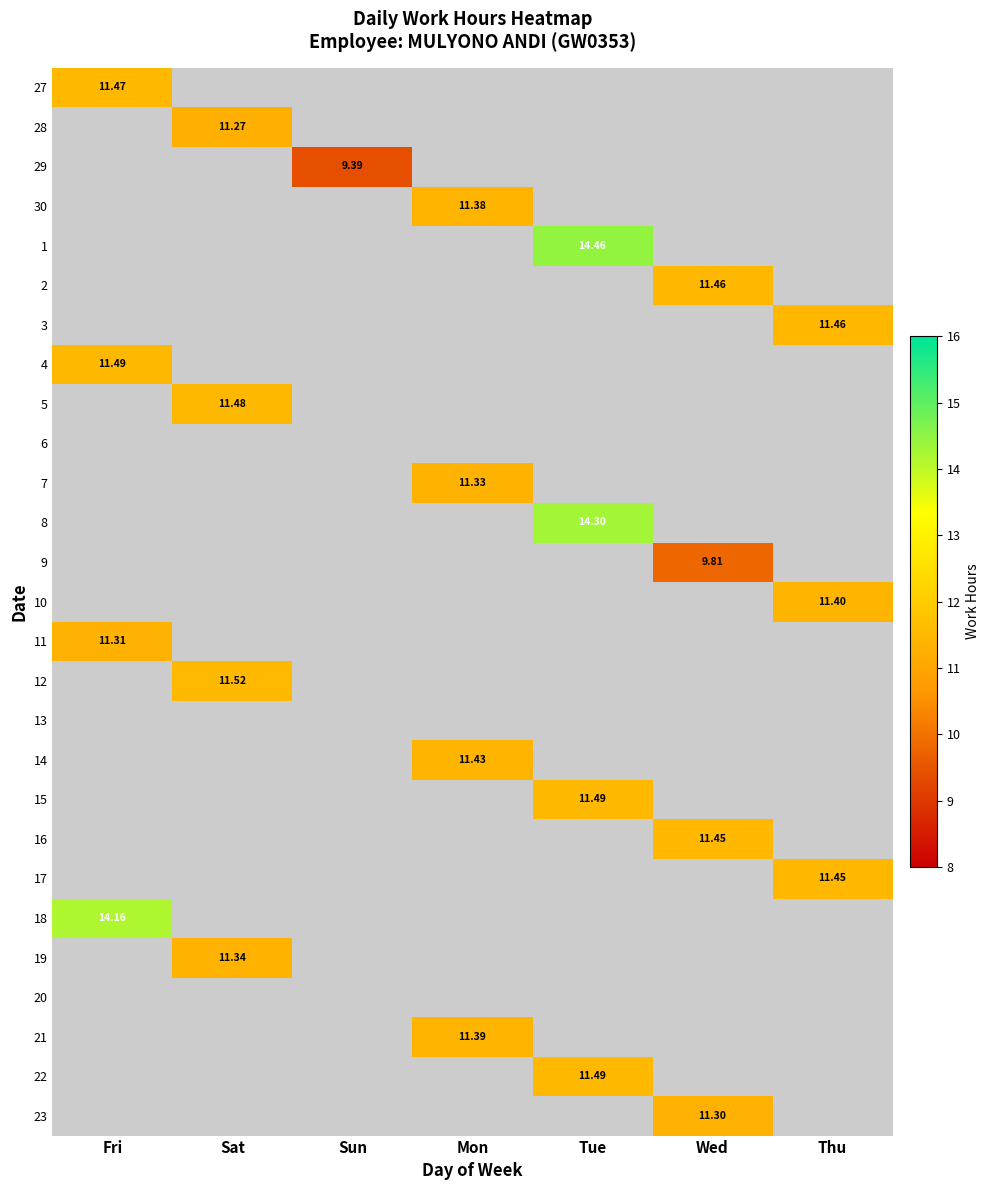

How many distinct data groups are displayed?

27